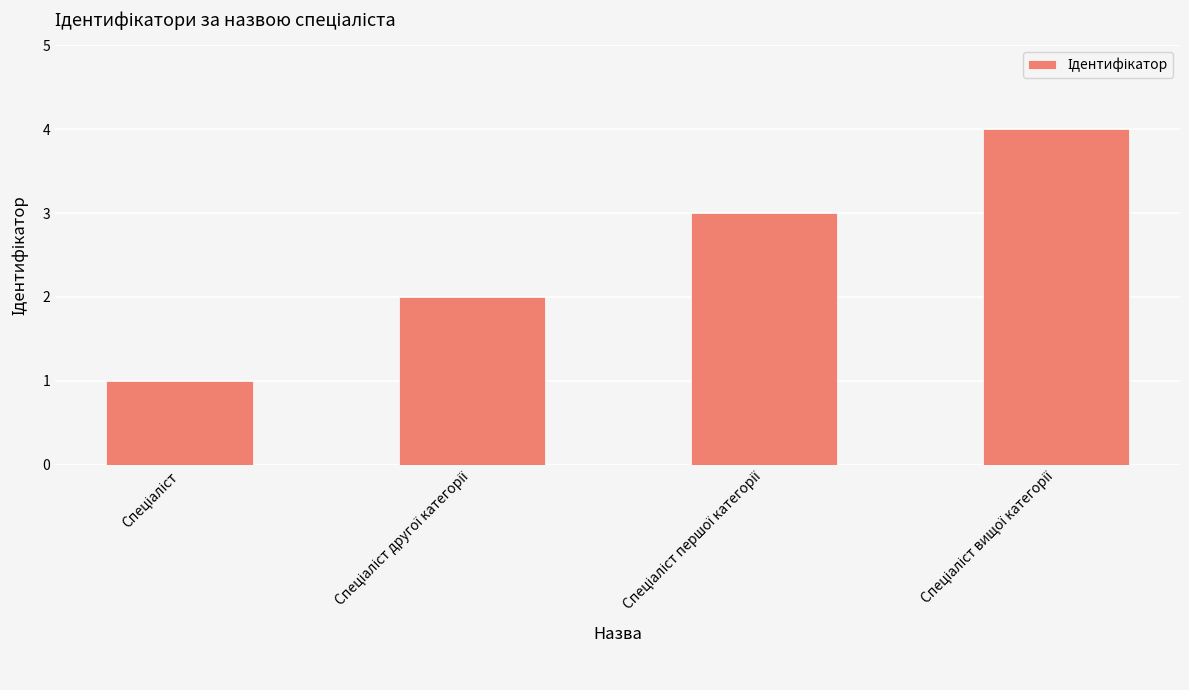

What is the maximum value shown in the chart?

4